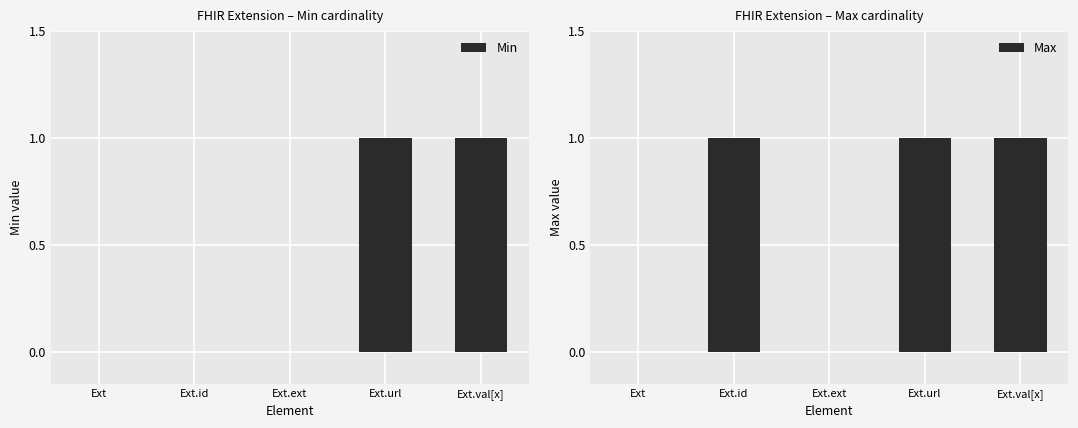

What is the average value of the Max series?

1